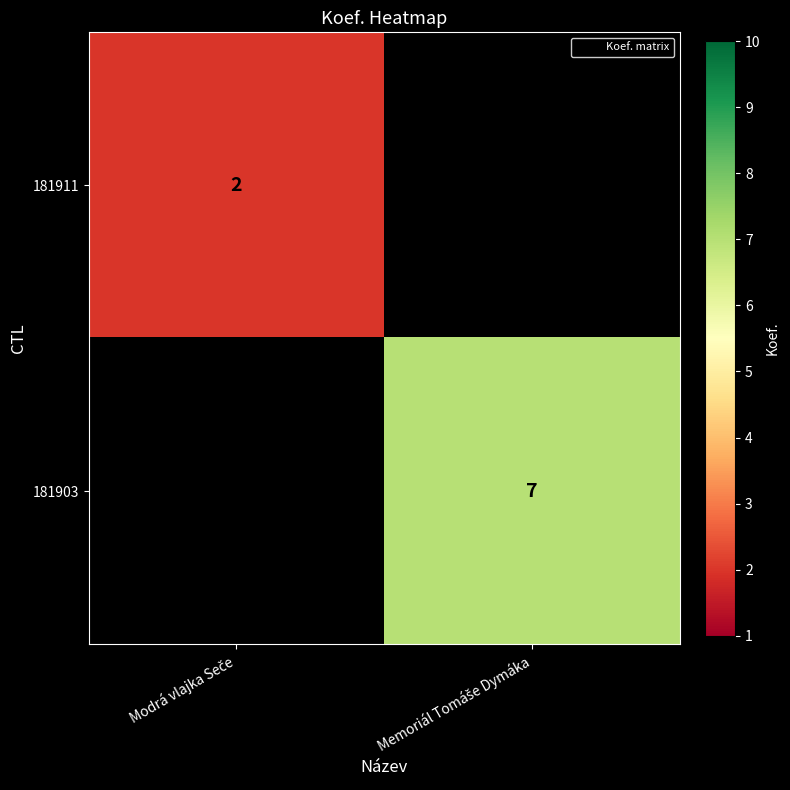

How many values in 181911 are above zero?

1